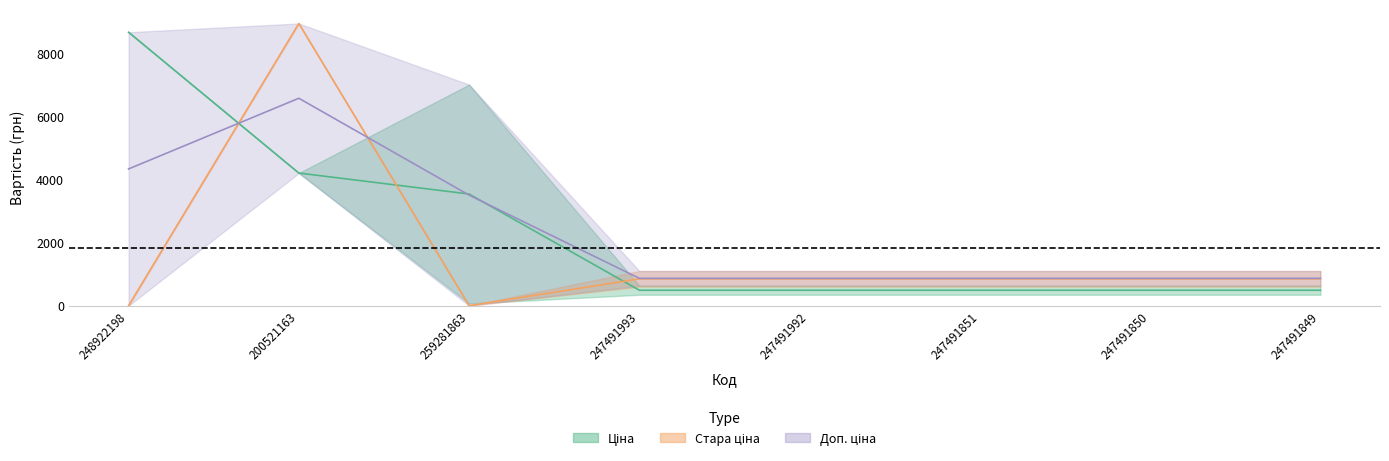

What is the average value of the Доп. ціна series?

2881.8